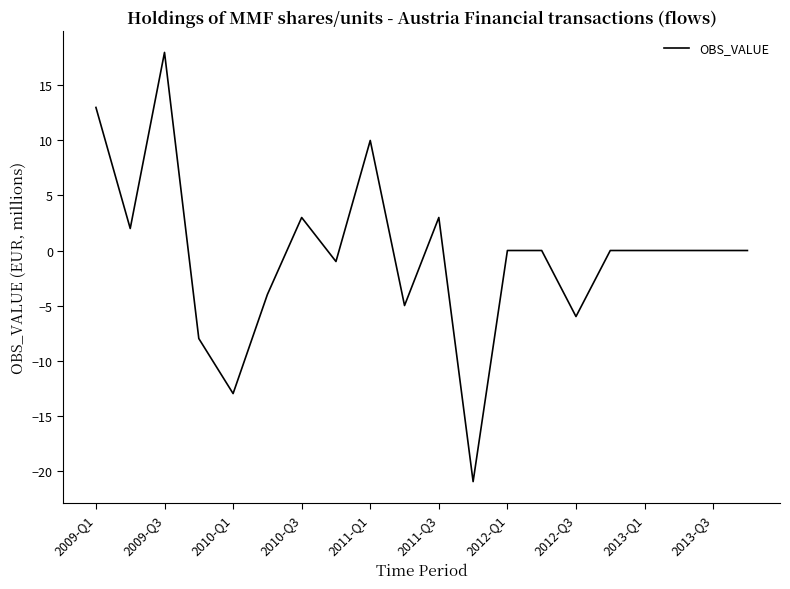

What is the difference between the maximum and minimum values?

39